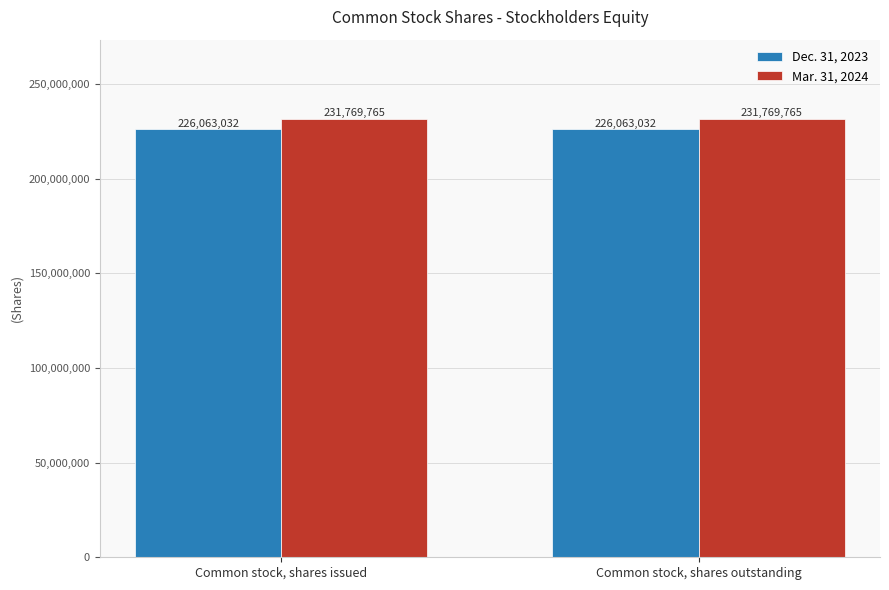

What is the label of the 2nd bar from the left?

Common stock, shares outstanding